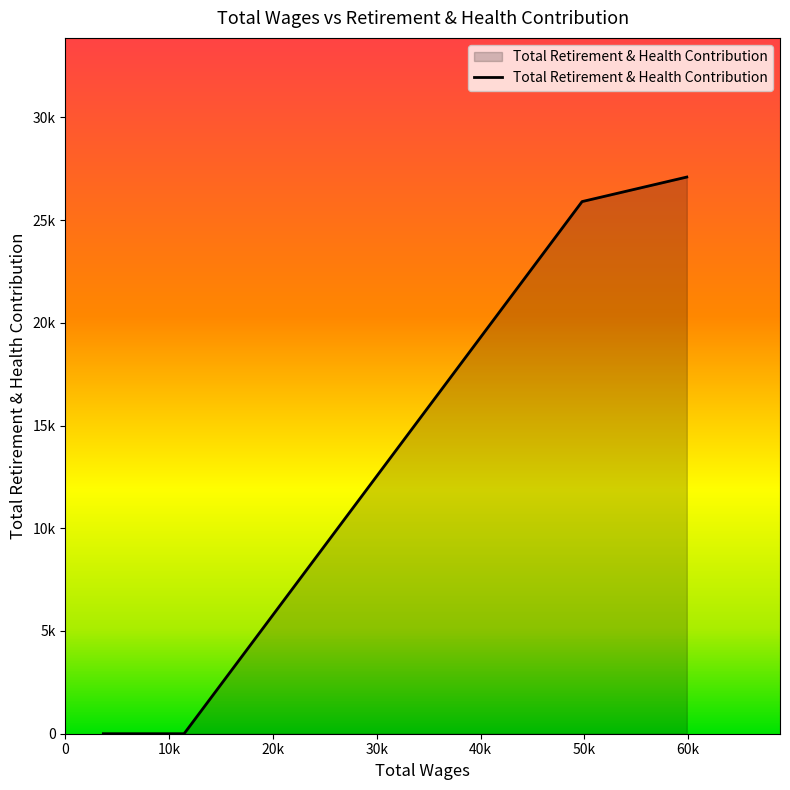

At which label is the value closest to 13547?

49776.0